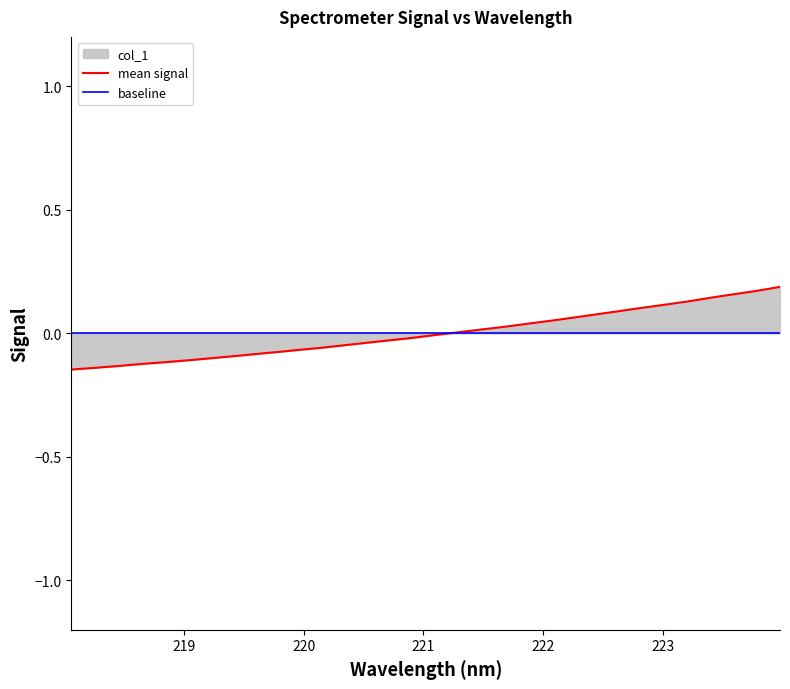

What is the difference between the second highest and minimum values in the mean signal series?

0.3